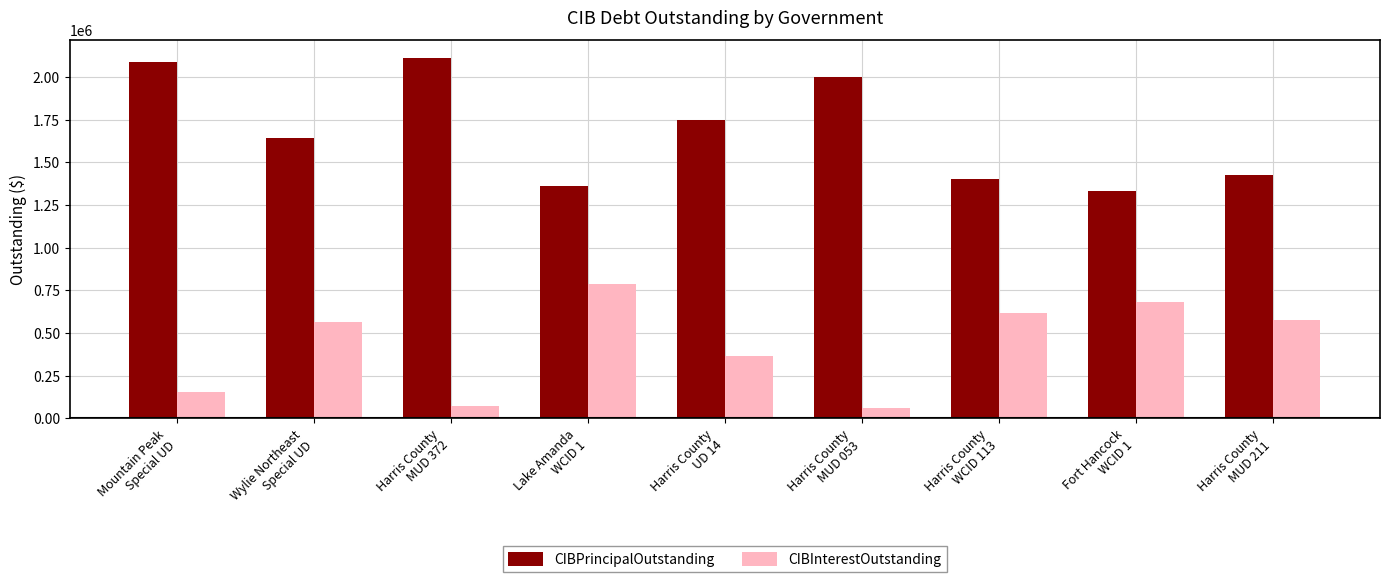

Is the value of CIBInterestOutstanding at Wylie Northeast
Special UD greater than the value of CIBPrincipalOutstanding at Fort Hancock
WCID 1?

No